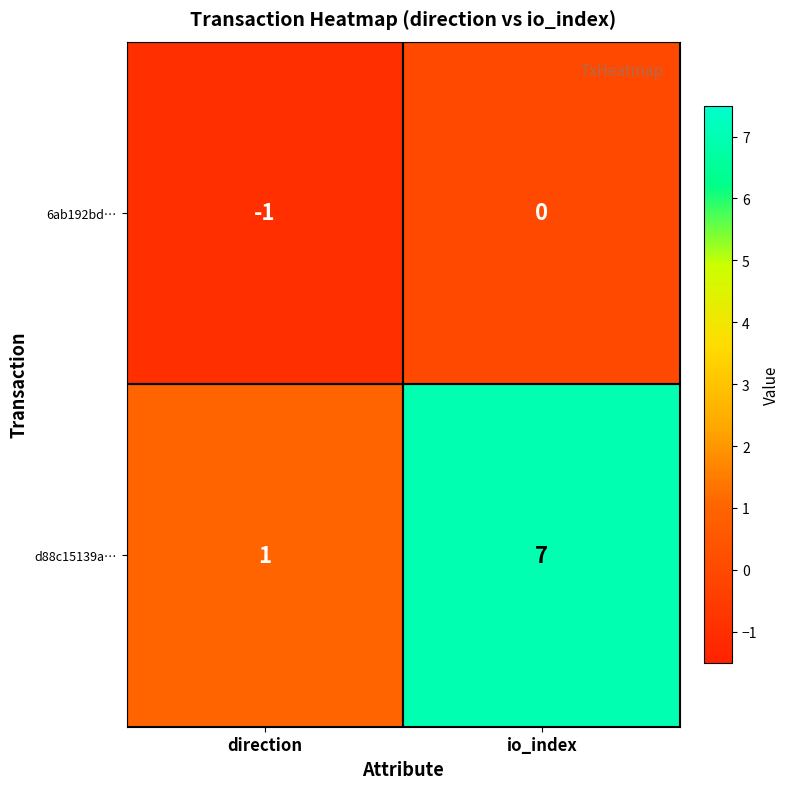

Count the number of data series in this chart.

2